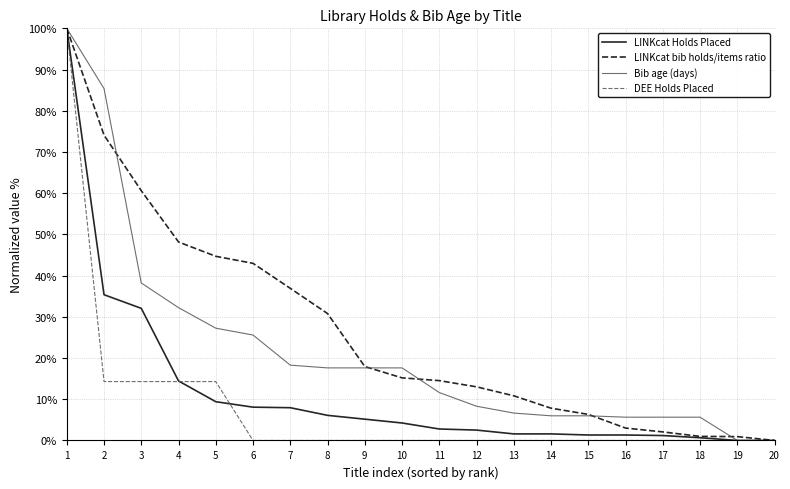

Is the value of Bib age (days) at 12 greater than the value of LINKcat Holds Placed at 11?

Yes